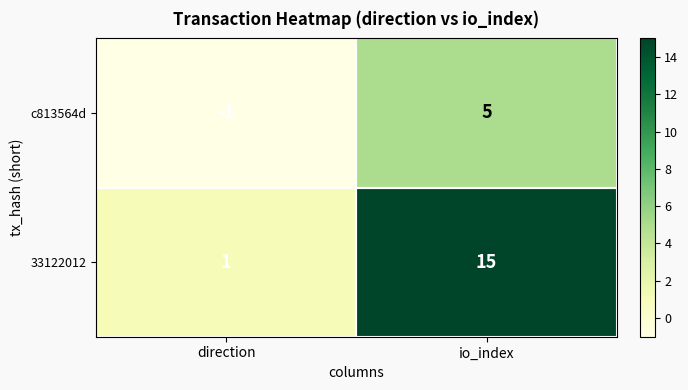

The 33122012 series shows 1 at direction. True or false?

True